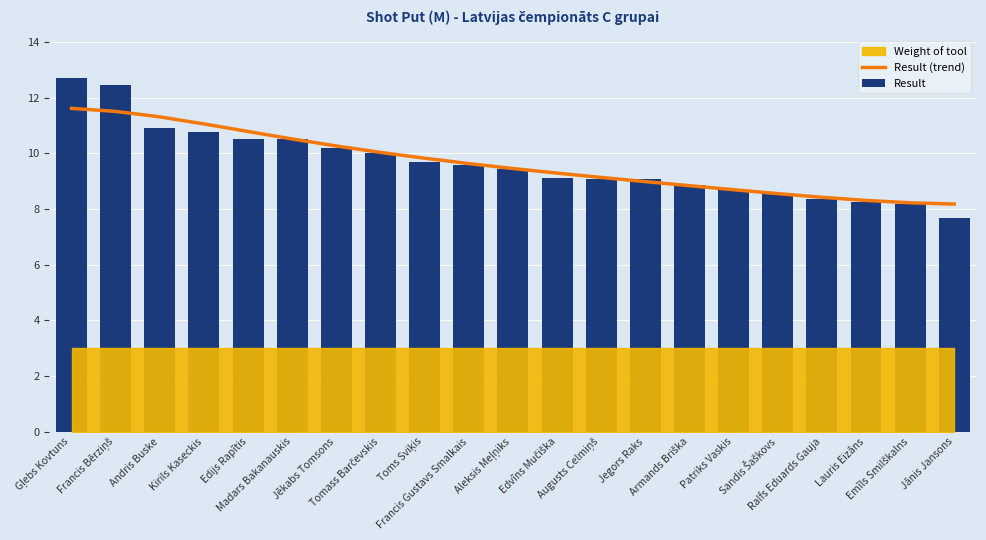

At which category is the sum across all series the highest?

Gļebs Kovtuns